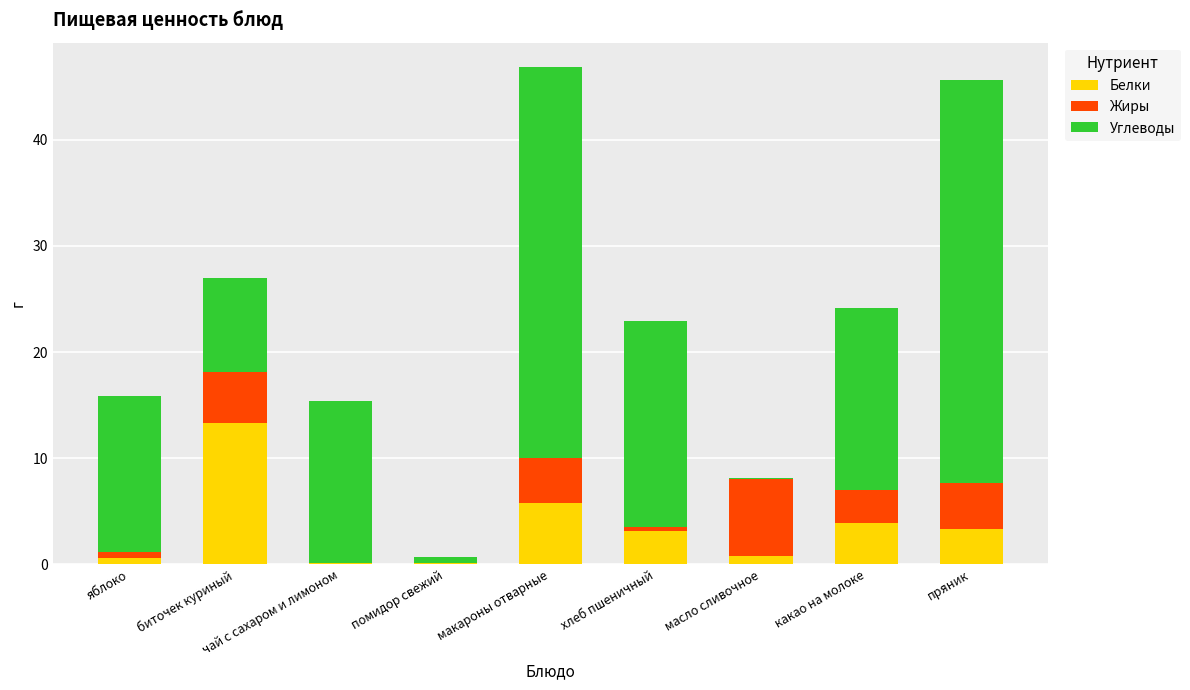

What is the highest value of the Белки series?

13.3